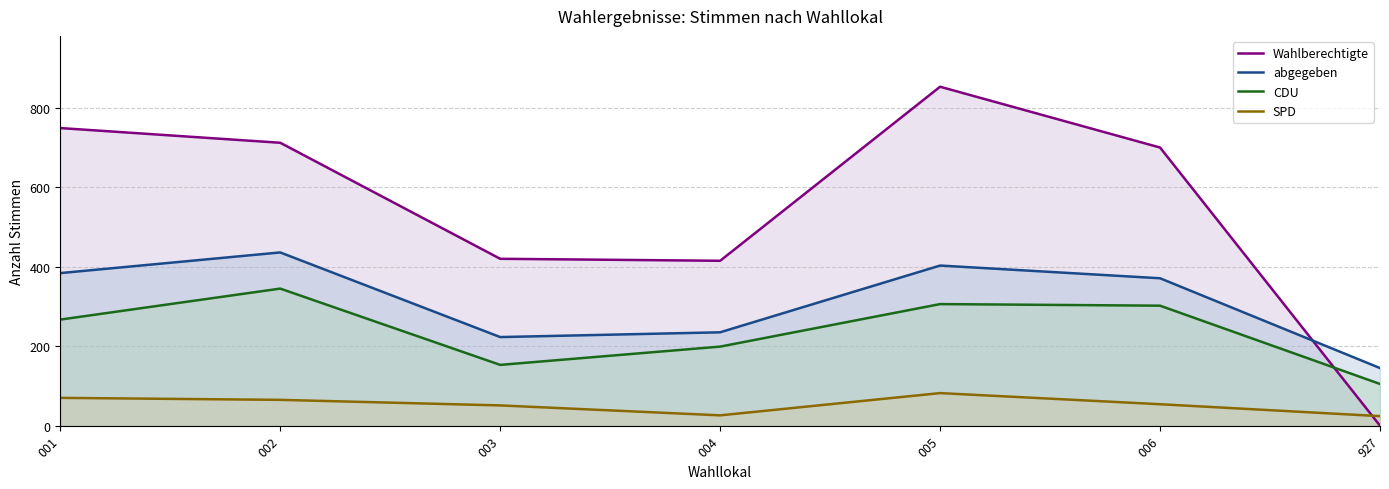

Where do Wahlberechtigte and CDU first cross each other?

006 and 927